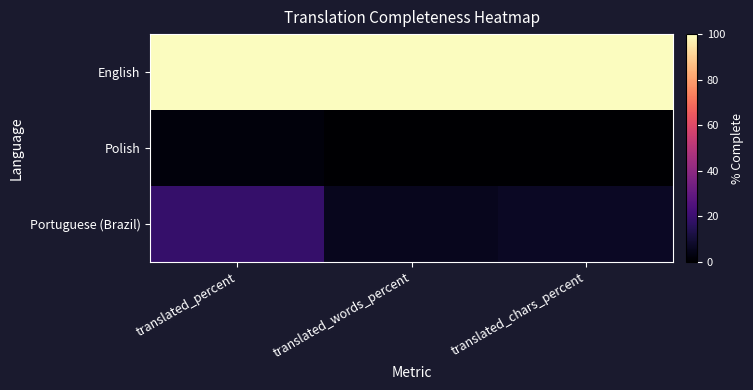

How many data points does each series have?

3